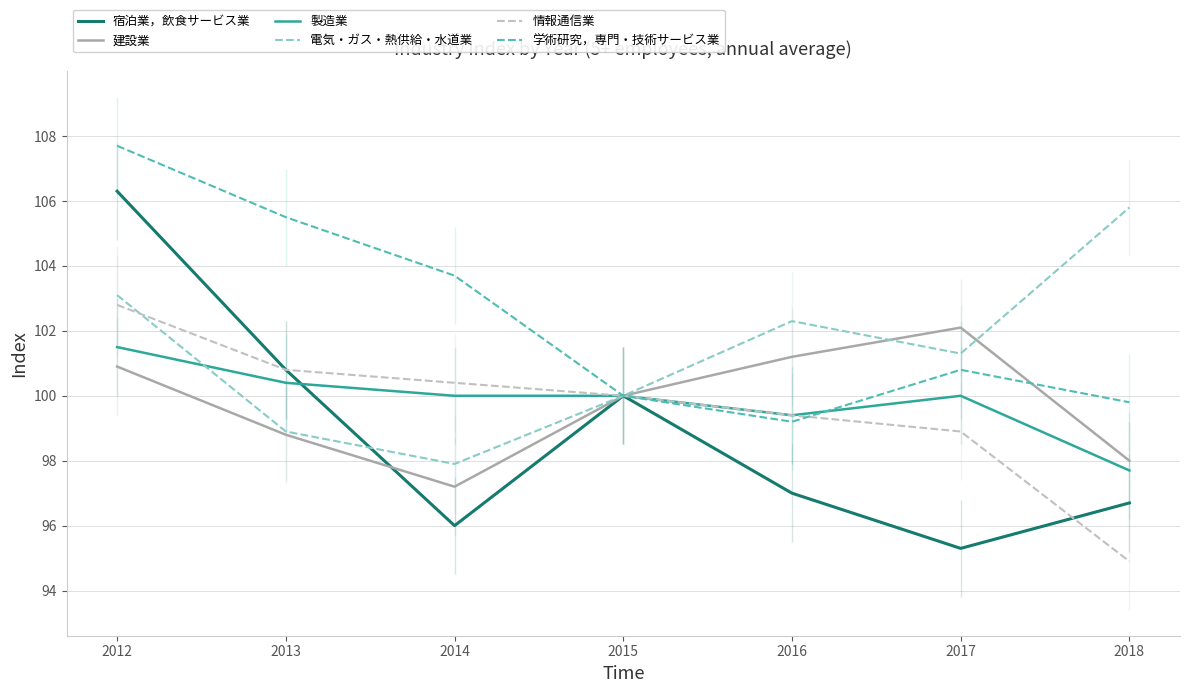

True or false: 情報通信業 has a value of 99.4 at 2016.

True